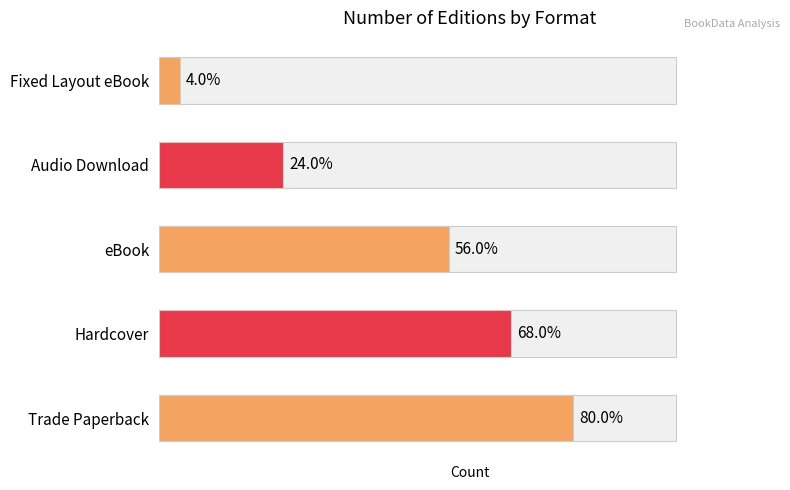

Rank the categories by value from lowest to highest.

Fixed Layout eBook, Audio Download, eBook, Hardcover, Trade Paperback